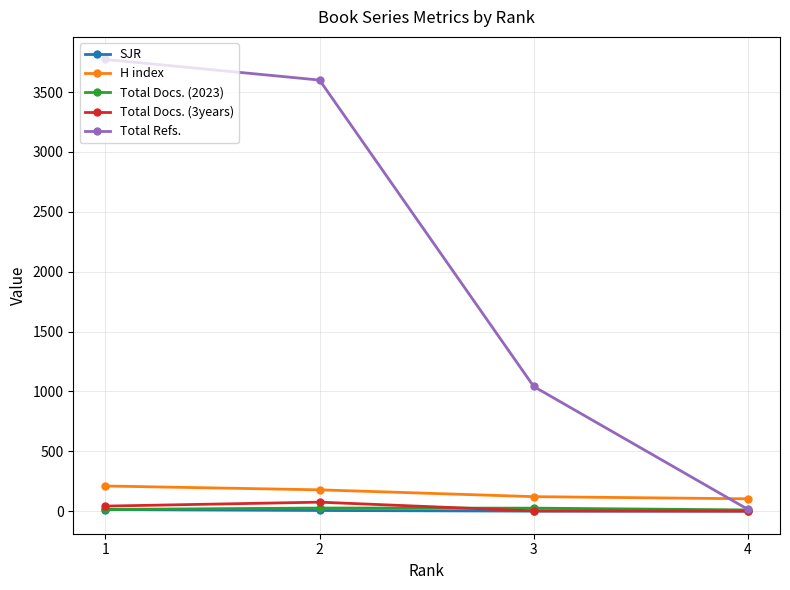

Which has a higher value, 2 or 4?

2